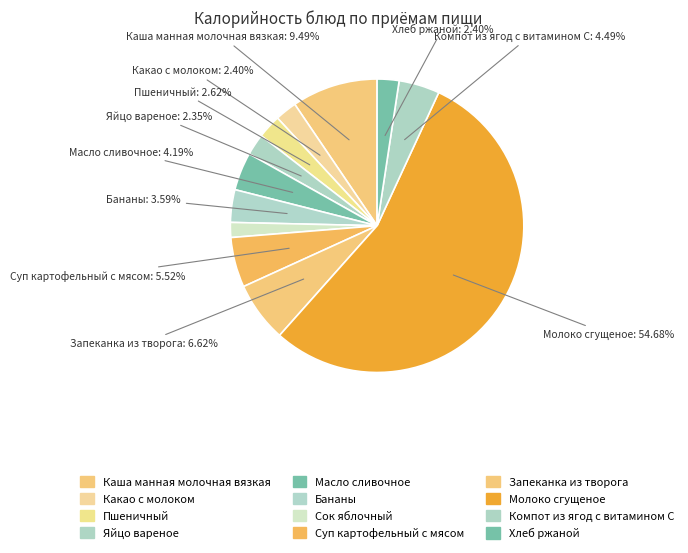

What percentage is the Компот из ягод с витамином С slice, to the nearest percent?

4%